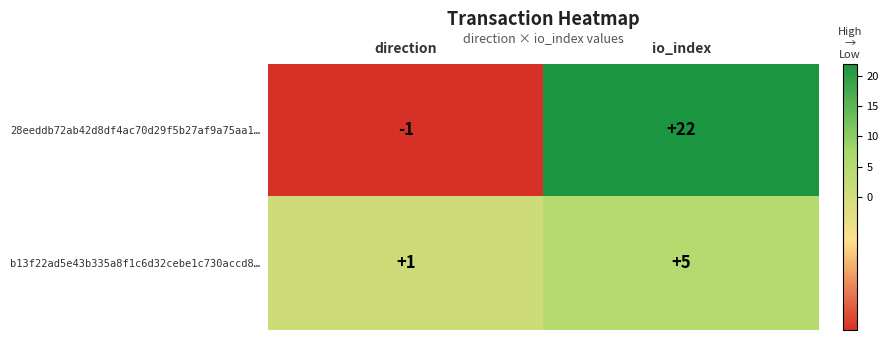

What is the total value across all series at io_index?

27